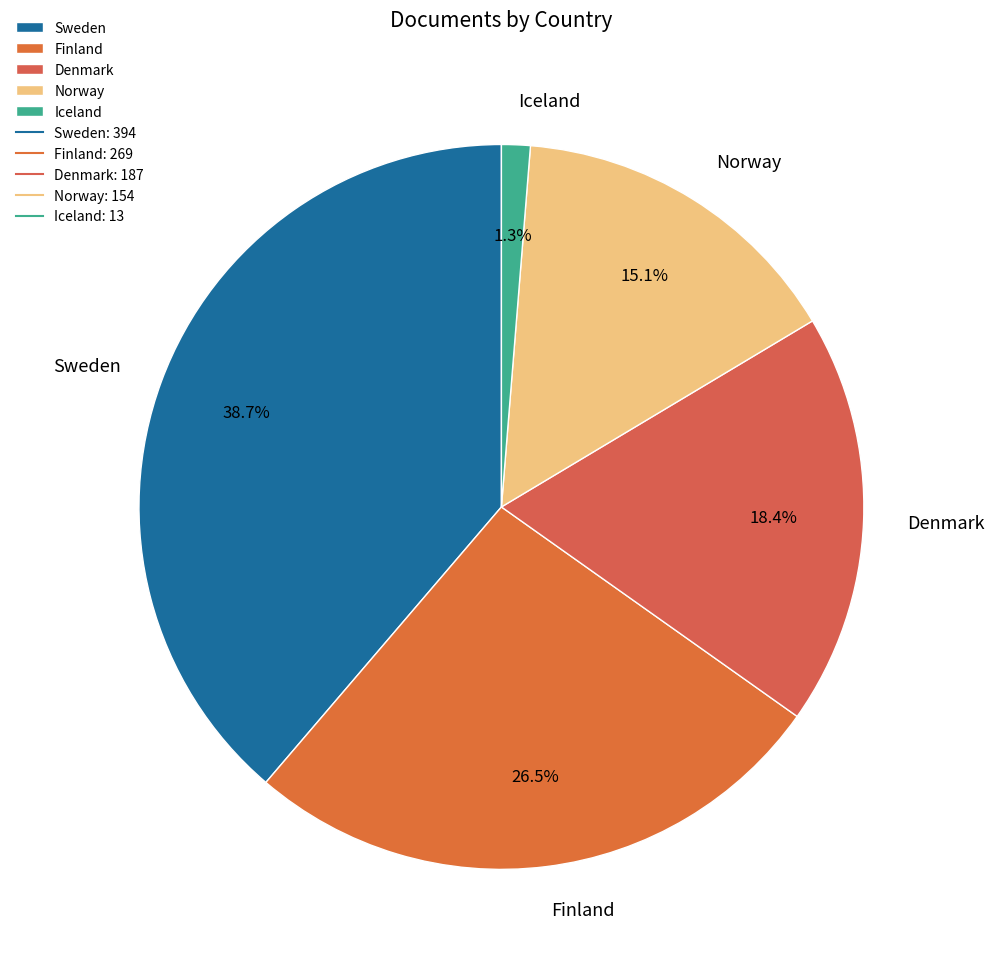

Rank the categories by value from highest to lowest.

Sweden, Finland, Denmark, Norway, Iceland